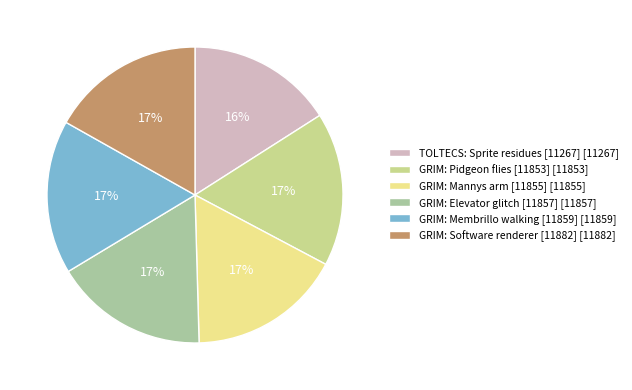

What is the ratio of the value at GRIM: Software renderer [11882] [11882] to the value at GRIM: Membrillo walking [11859] [11859]?

1.0